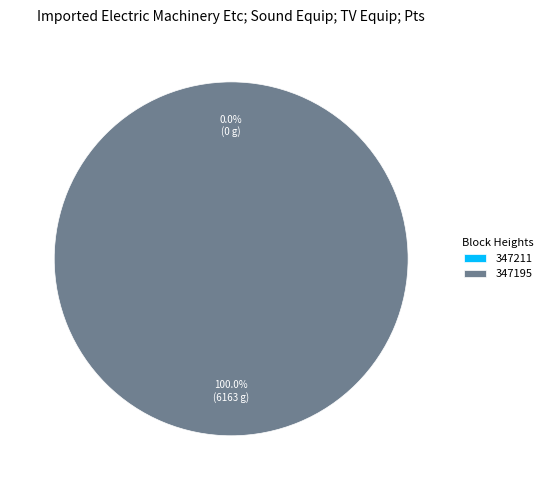

Rank the categories by value from lowest to highest.

347211, 347195